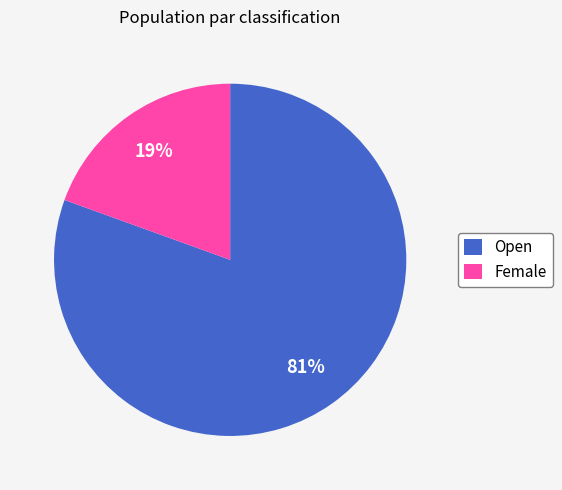

What percentage is the Female slice, to the nearest percent?

19%